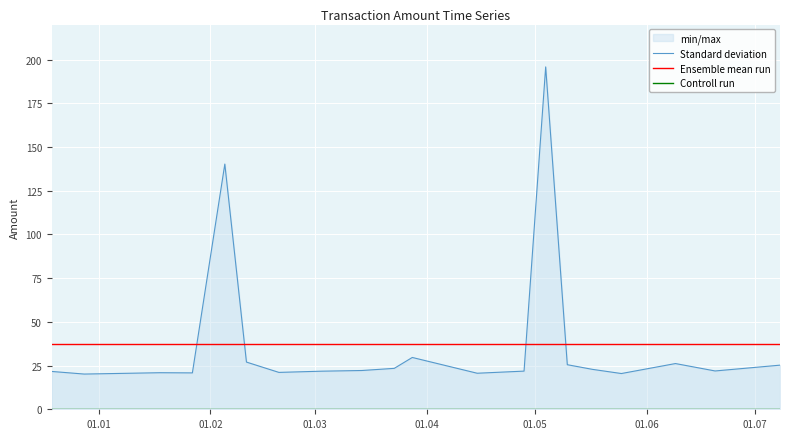

True or false: Ensemble mean run has more than 1 points higher than both neighbors.

False